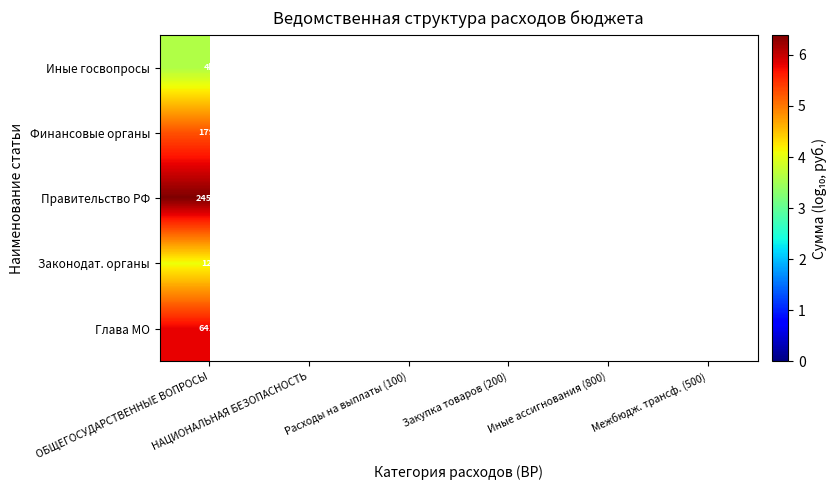

At how many categories does at least one series exceed 3?

6